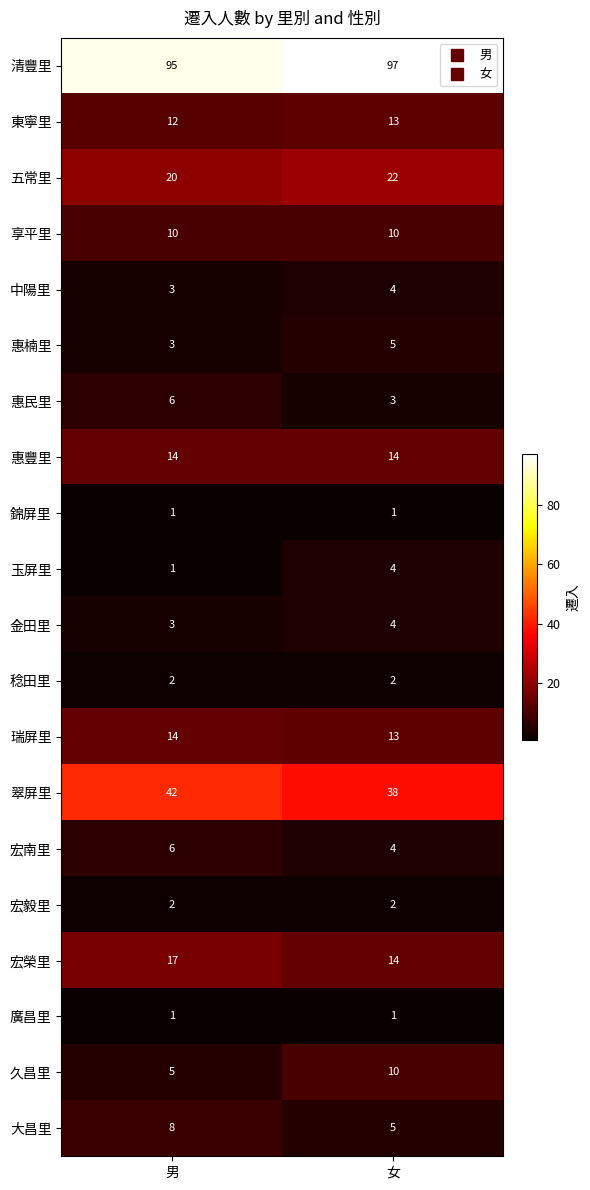

Rank the categories by 久昌里 value from lowest to highest.

男, 女